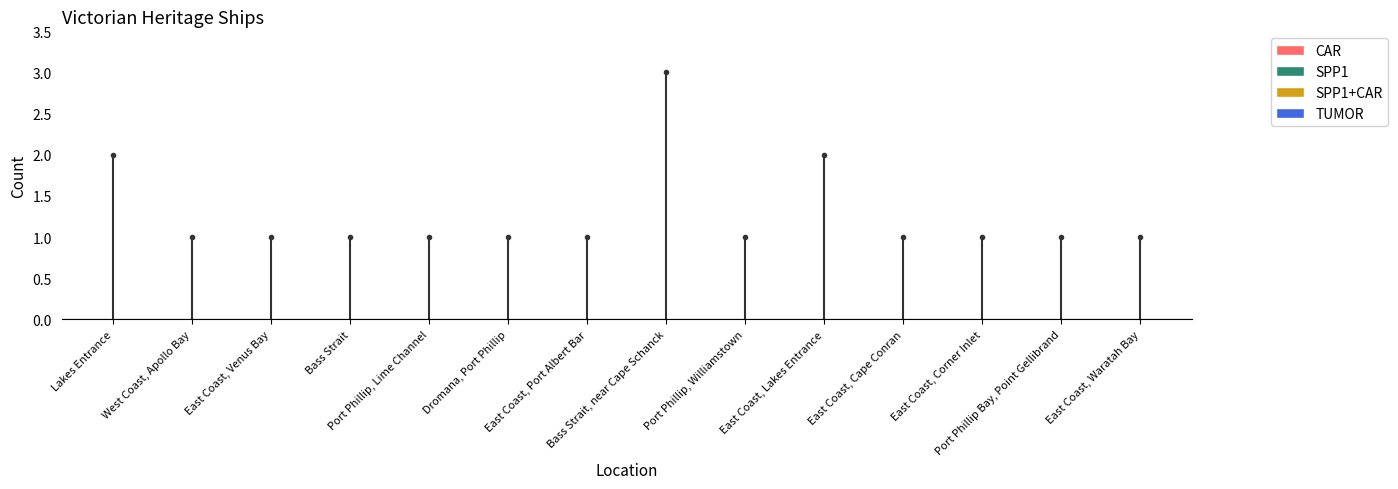

Is it true that the value at Port Phillip, Lime Channel is 0?

False